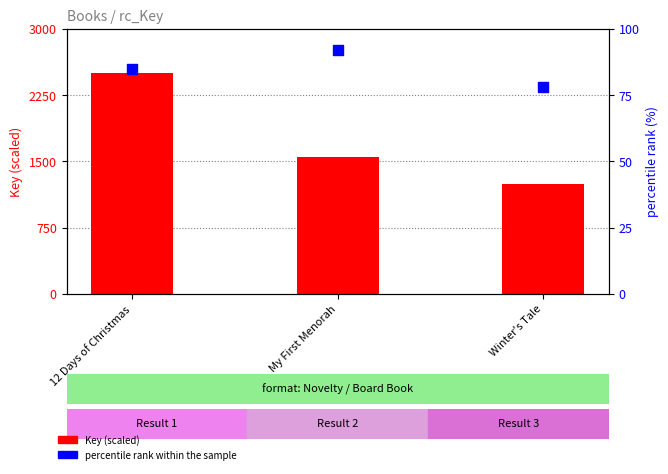

Is the value of Key (scaled) at My First Menorah greater than the value of percentile rank within the sample at Winter's Tale?

Yes